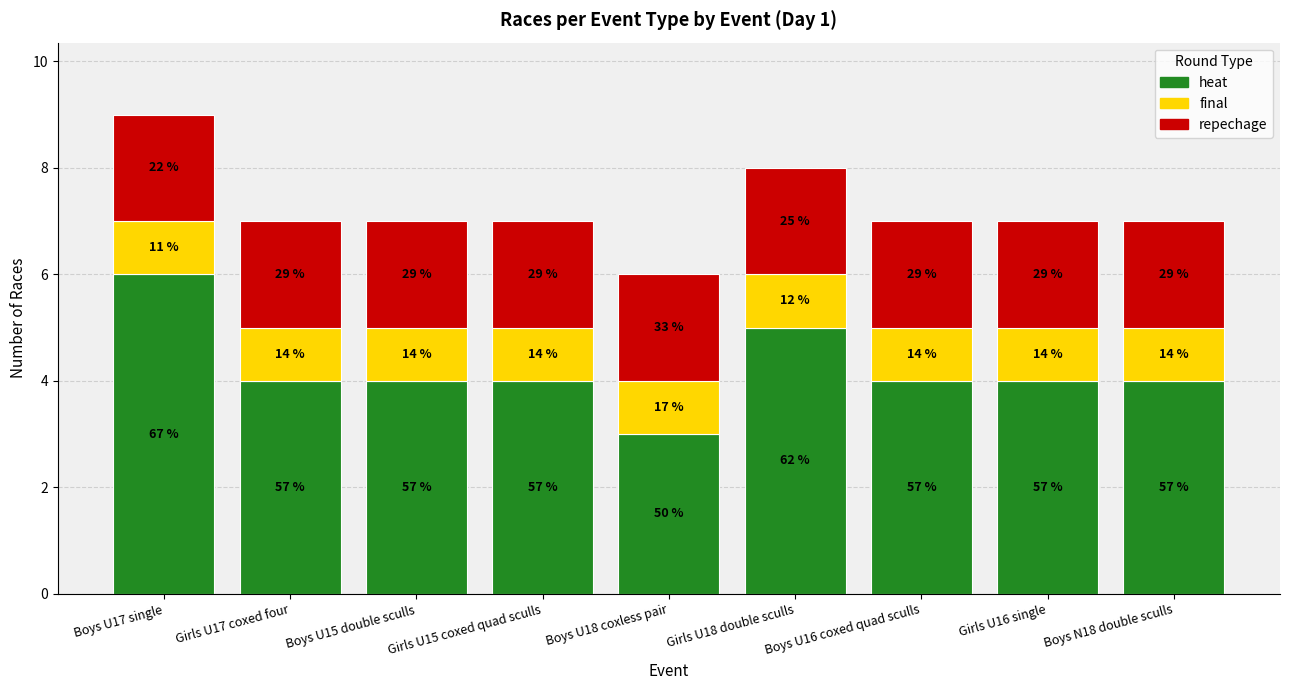

What are all the series names shown in the legend?

heat, final, repechage